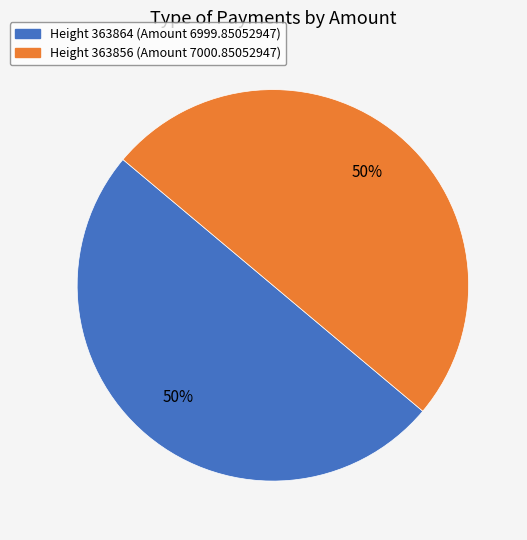

To the nearest percent, what is the average slice percentage?

50%